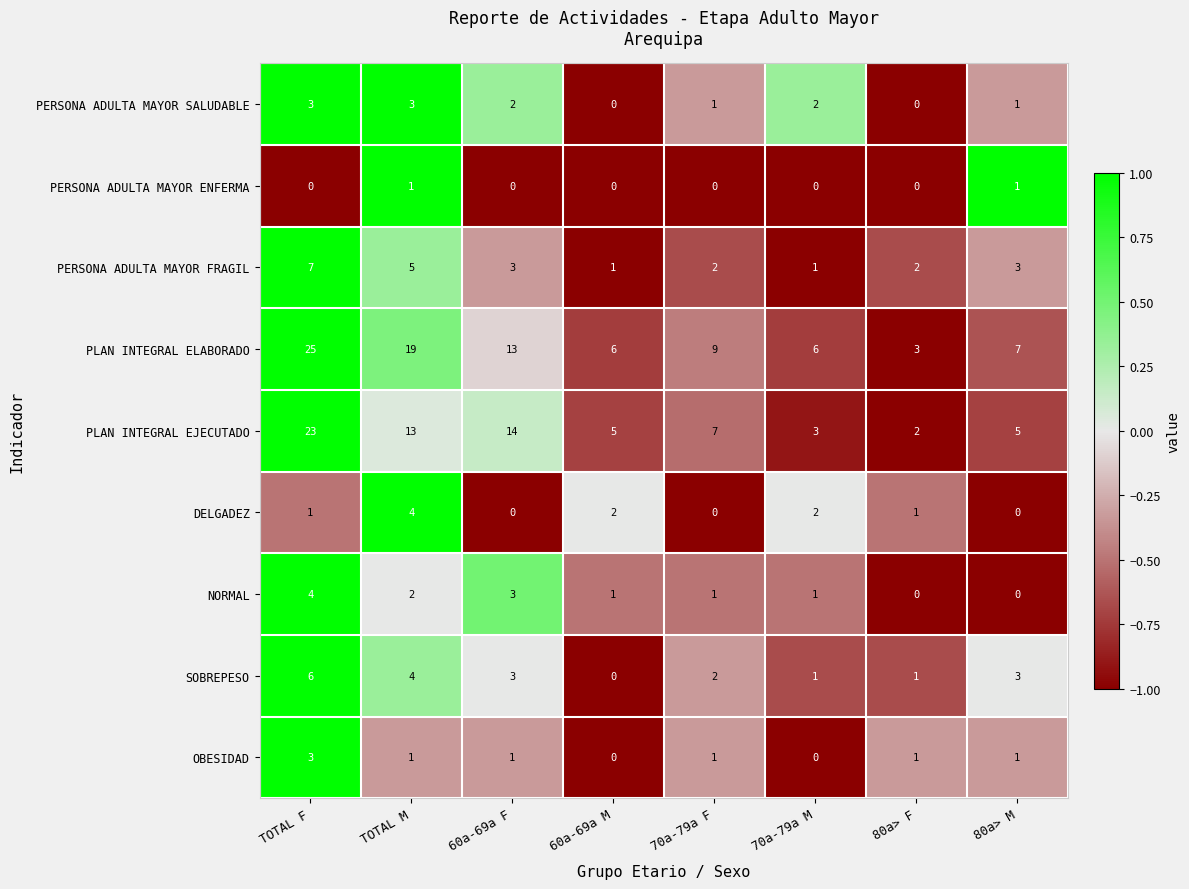

What value does the PERSONA ADULTA MAYOR FRAGIL series have at 80a> M?

3